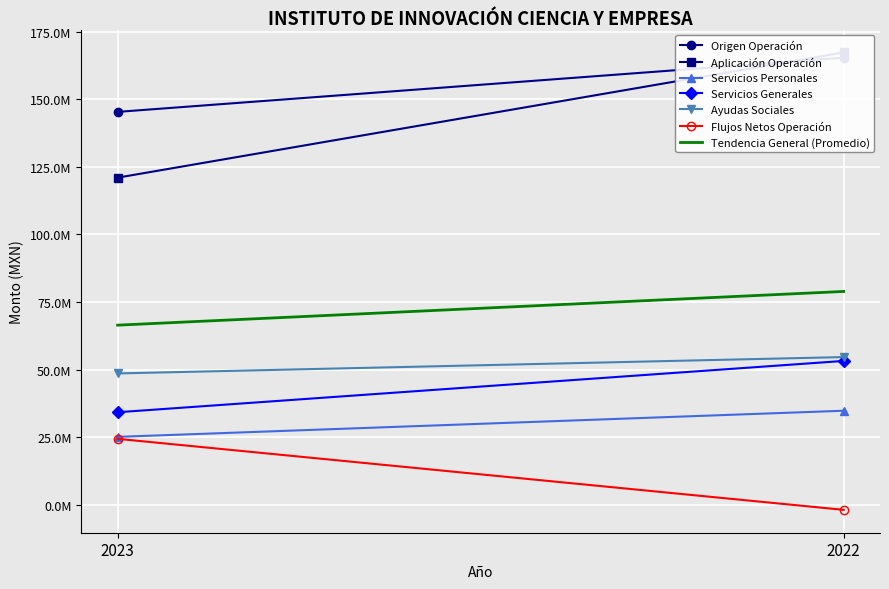

Reading left to right, list all the values displayed in this chart.

Origen Operación: 145386255	165456363
Aplicación Operación: 121036615	167394267
Servicios Personales: 25078157	34754524
Servicios Generales: 34194354	53194295
Ayudas Sociales: 48559529	54621382
Flujos Netos Operación: 24349640	-1937904